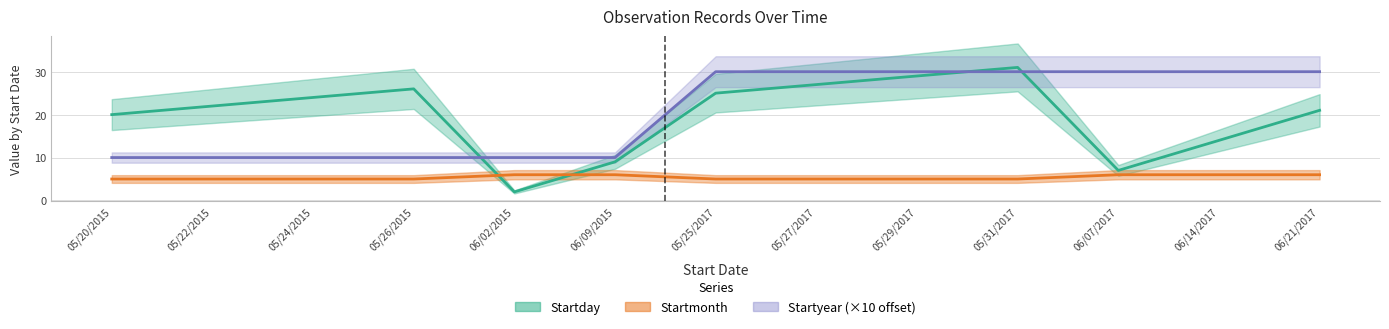

What is the sum of all Startyear values?

270